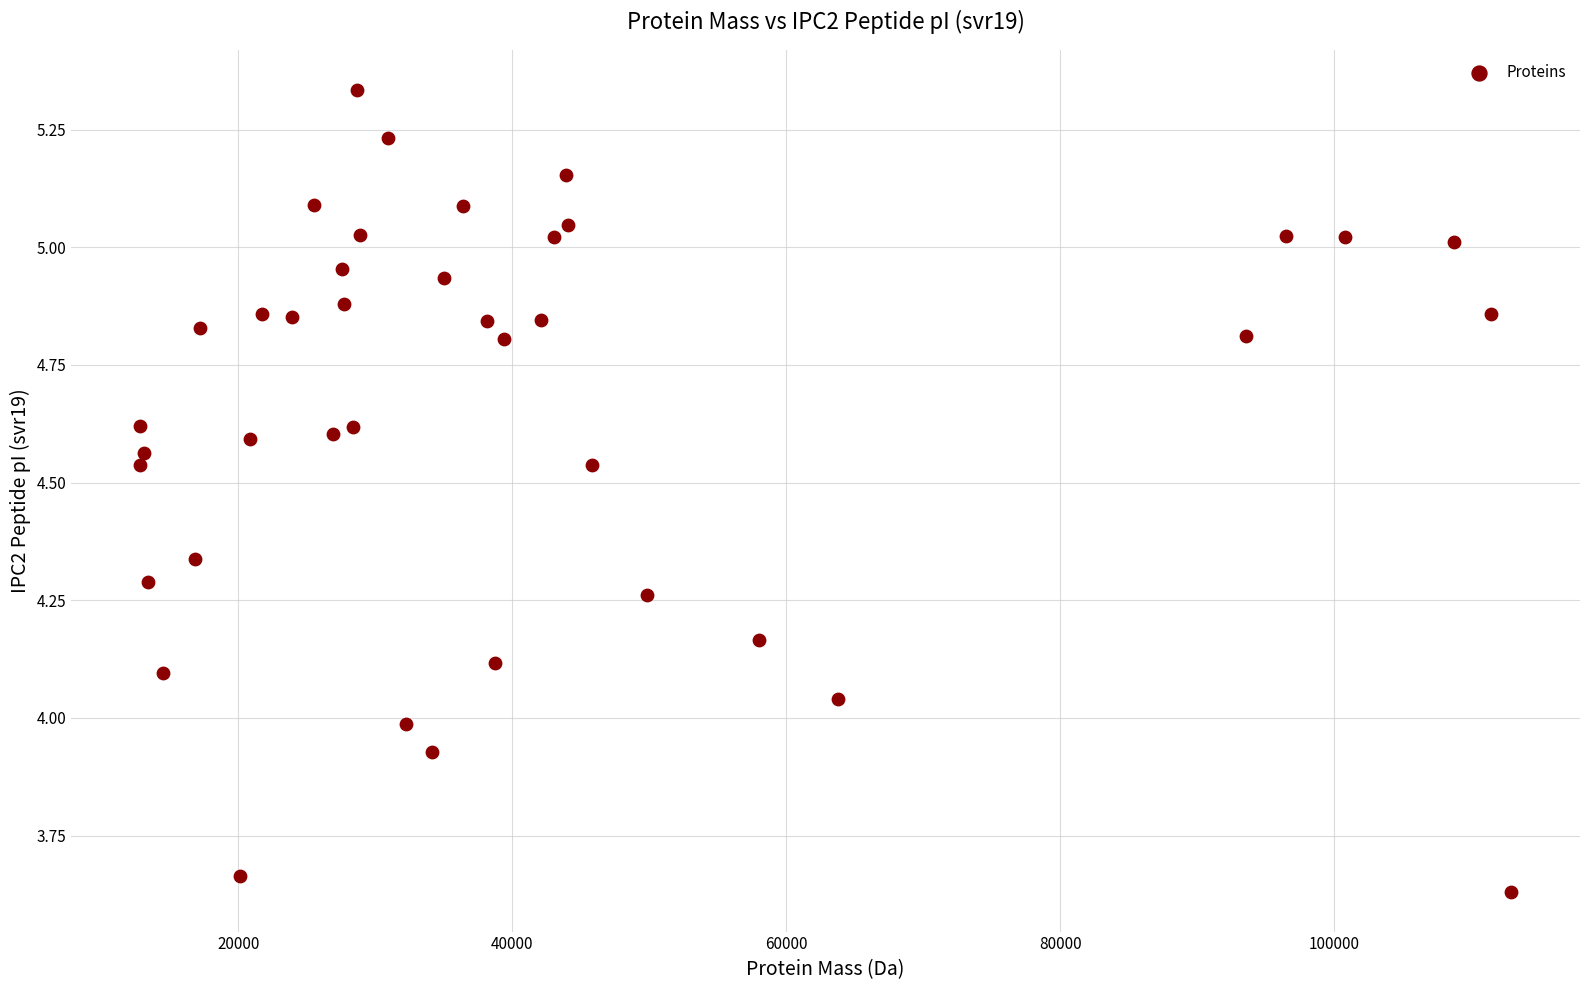

What is the range of Y values (max minus min)?

1.7